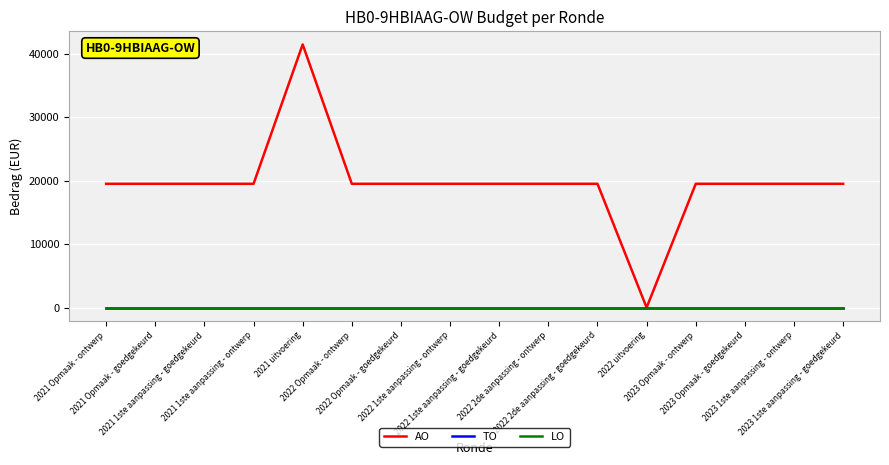

Where is AO nearest to the value 20726?

2021 Opmaak - ontwerp